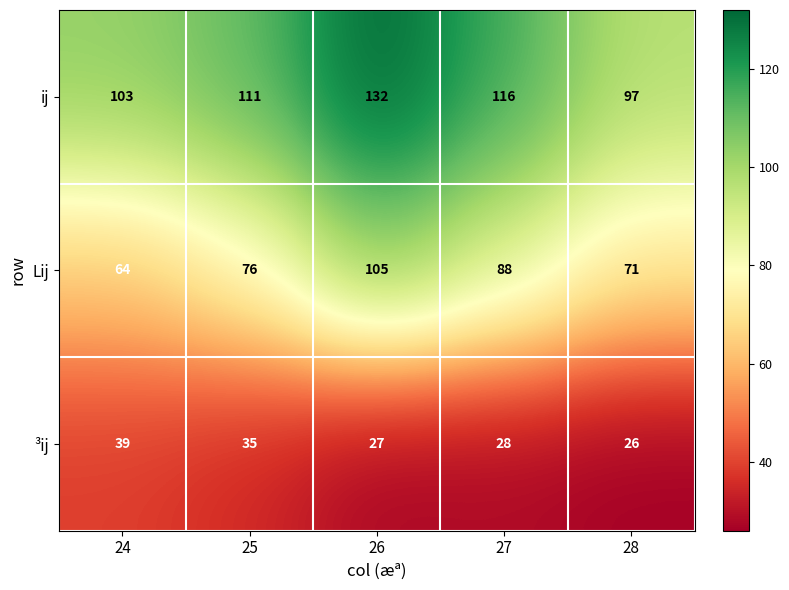

At which label does ³ij first exceed 28?

24